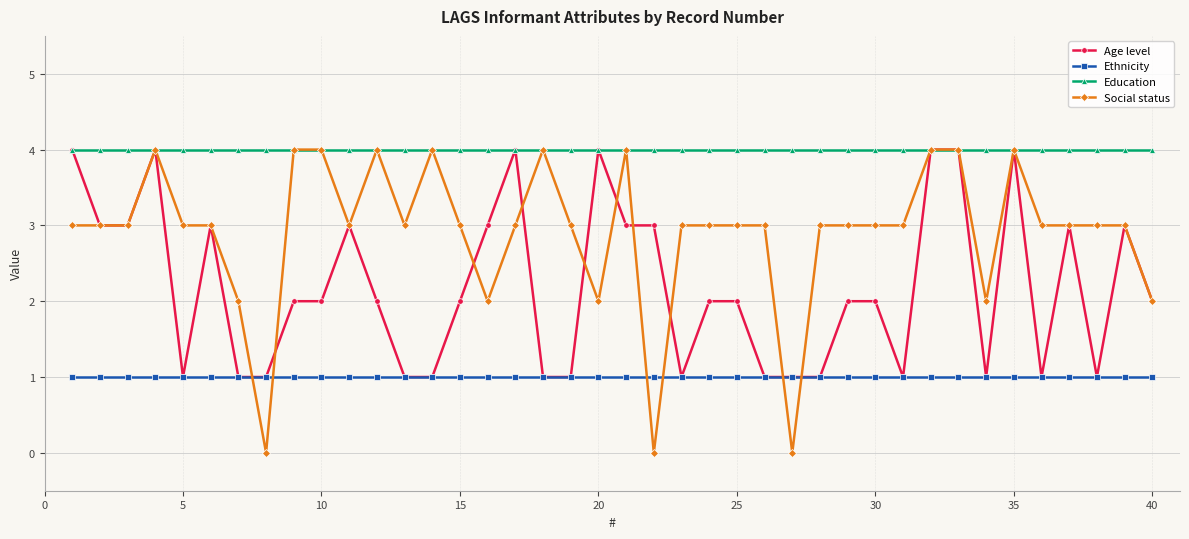

True or false: Ethnicity and Education cross at least once.

False